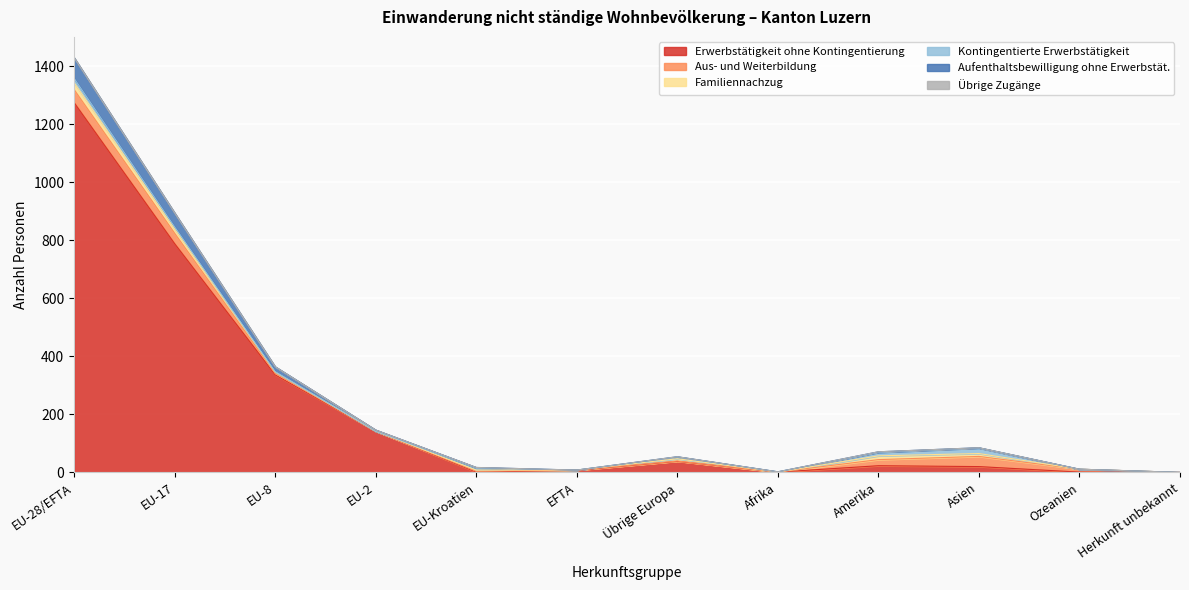

How many series are shown in this chart?

6